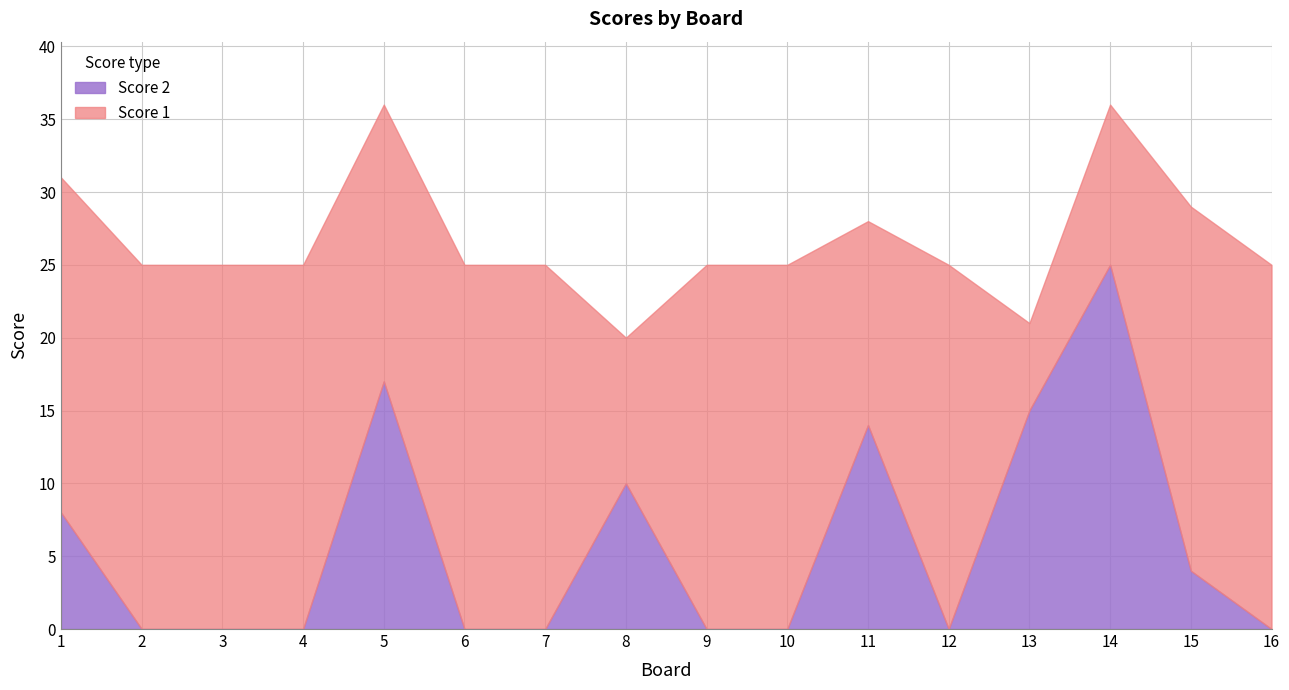

What is the average value of the Score 1 series?

21